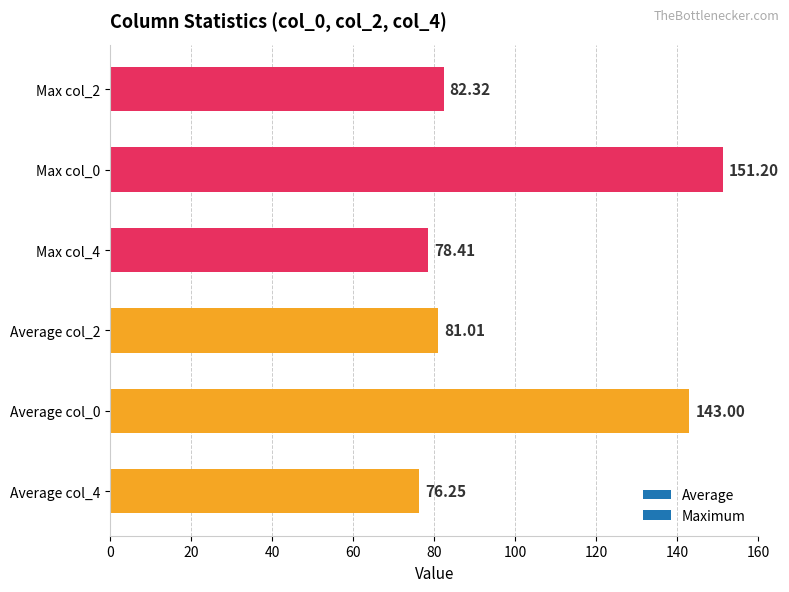

What is the average value?

102.0